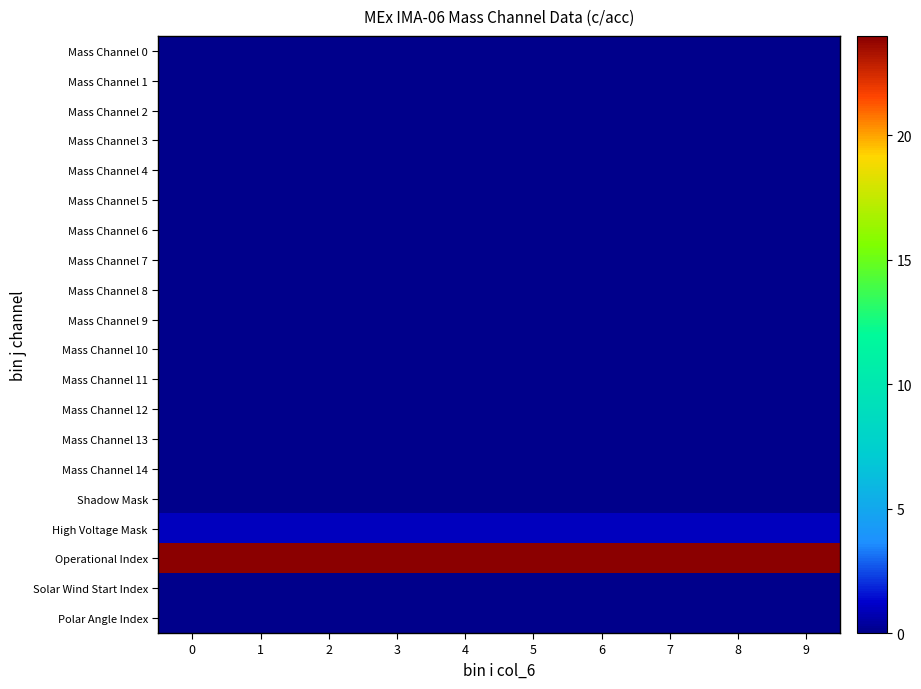

What is the total value across all series at 5?

25